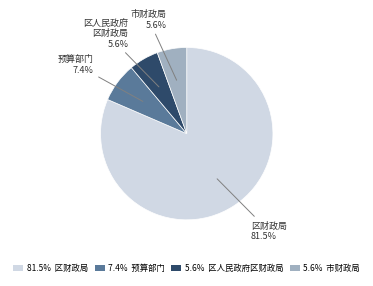

What percentage is NOT represented by 5.6% 市财政局?

94.4%